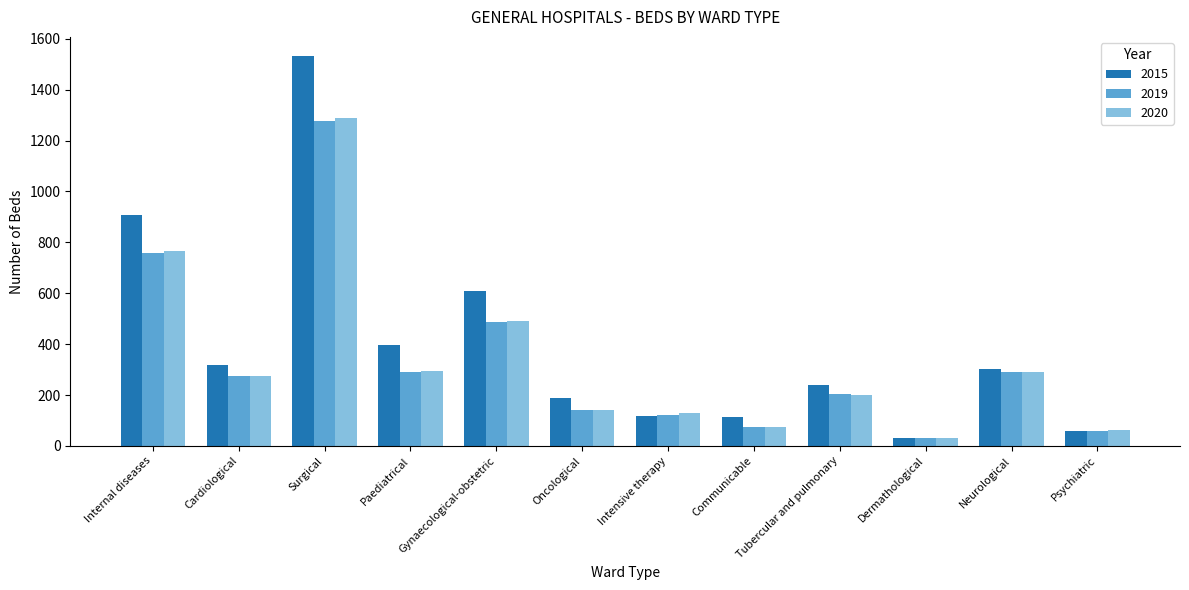

Does the chart contain any negative values?

No